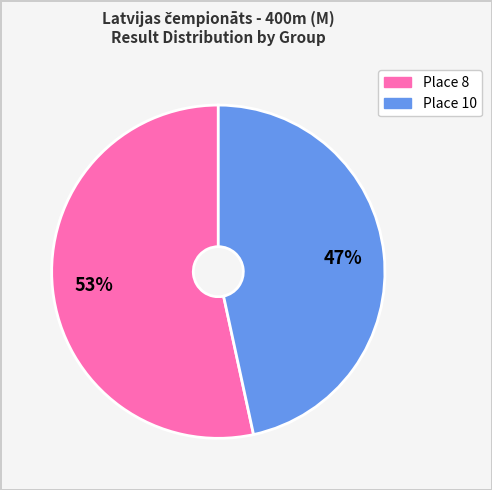

How many slices are in this pie chart?

2